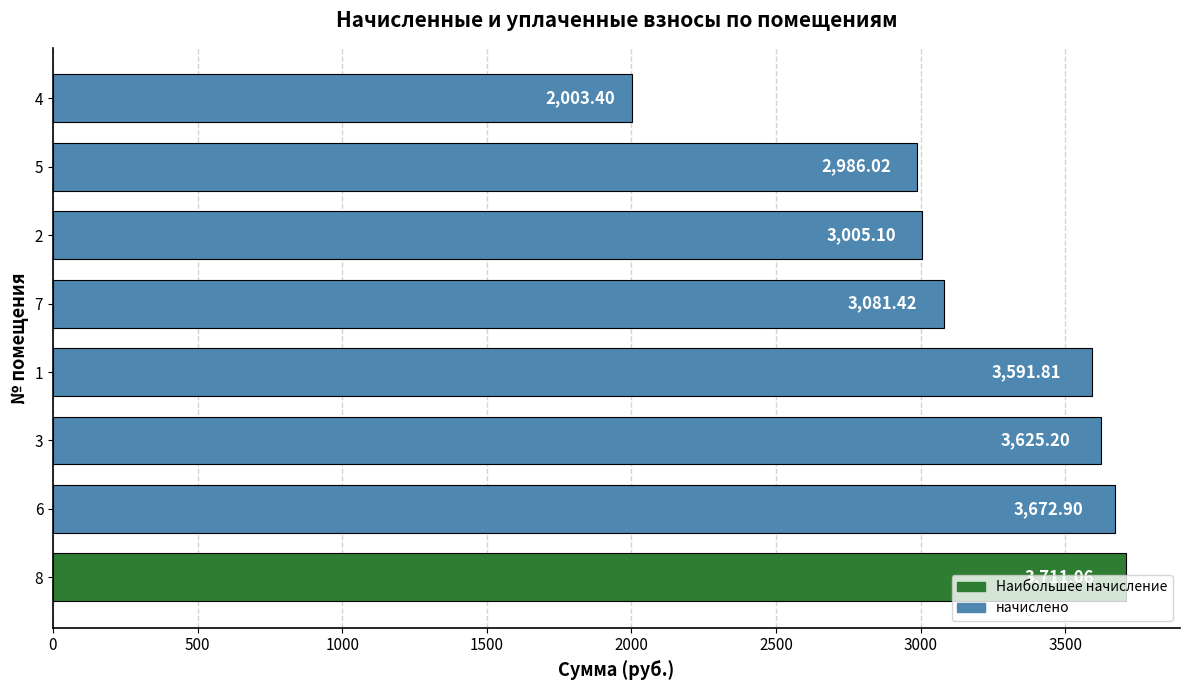

How many data points are less than 3591?

4